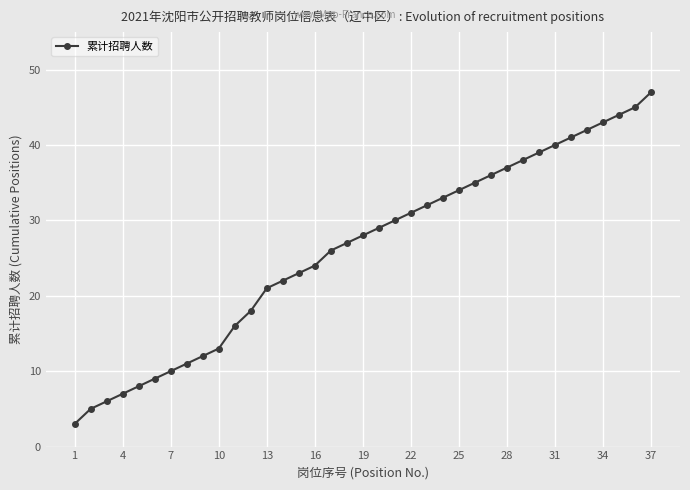

What is the sum of all values?

965